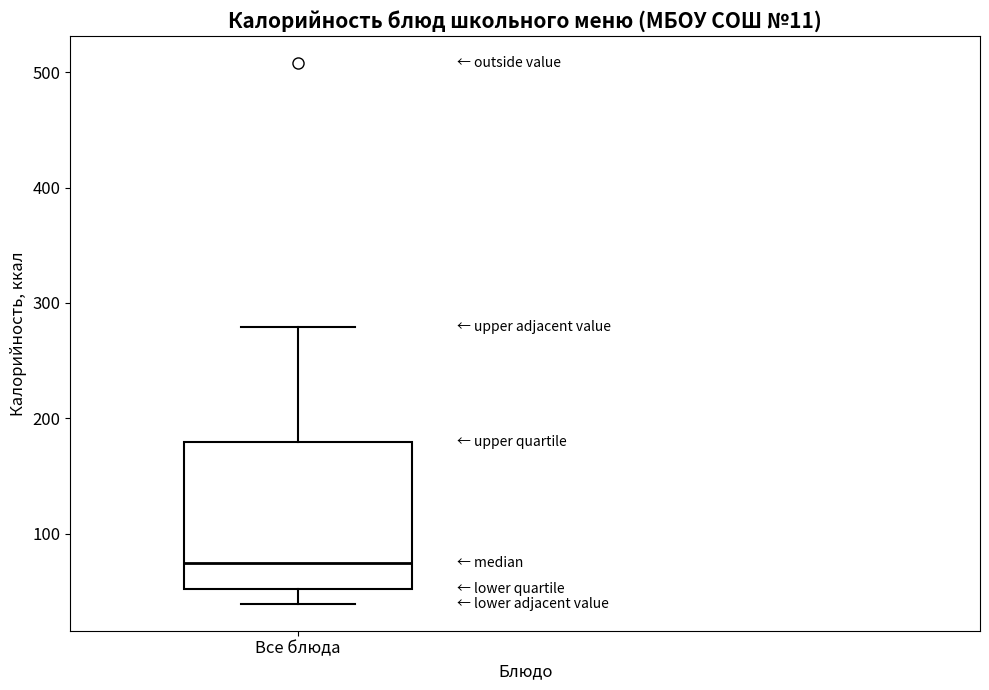

Where is the lower edge of the box for Все блюда on the y-axis? The values are not printed on the chart, so give them approximately, as read against the axis.

50